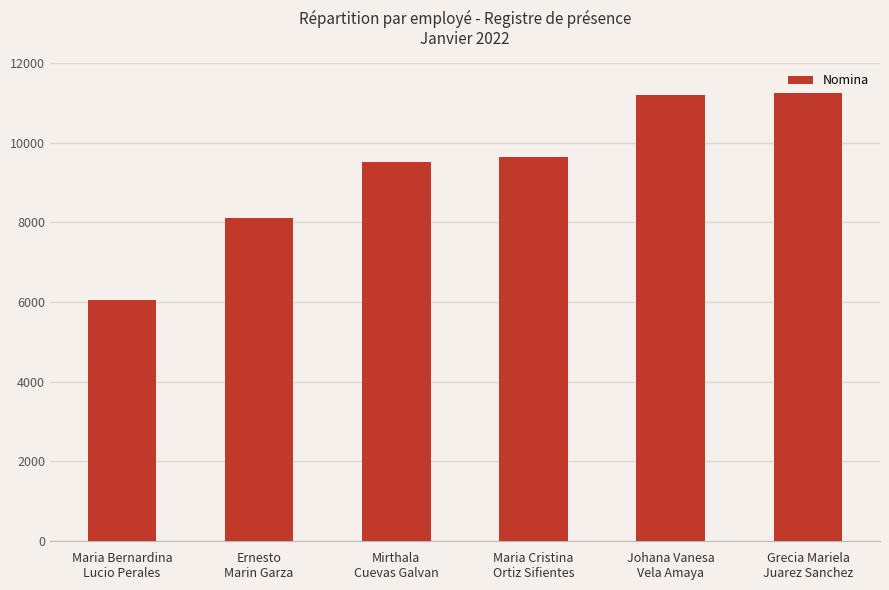

At which category does the chart reach its minimum across all series?

Maria Bernardina
Lucio Perales